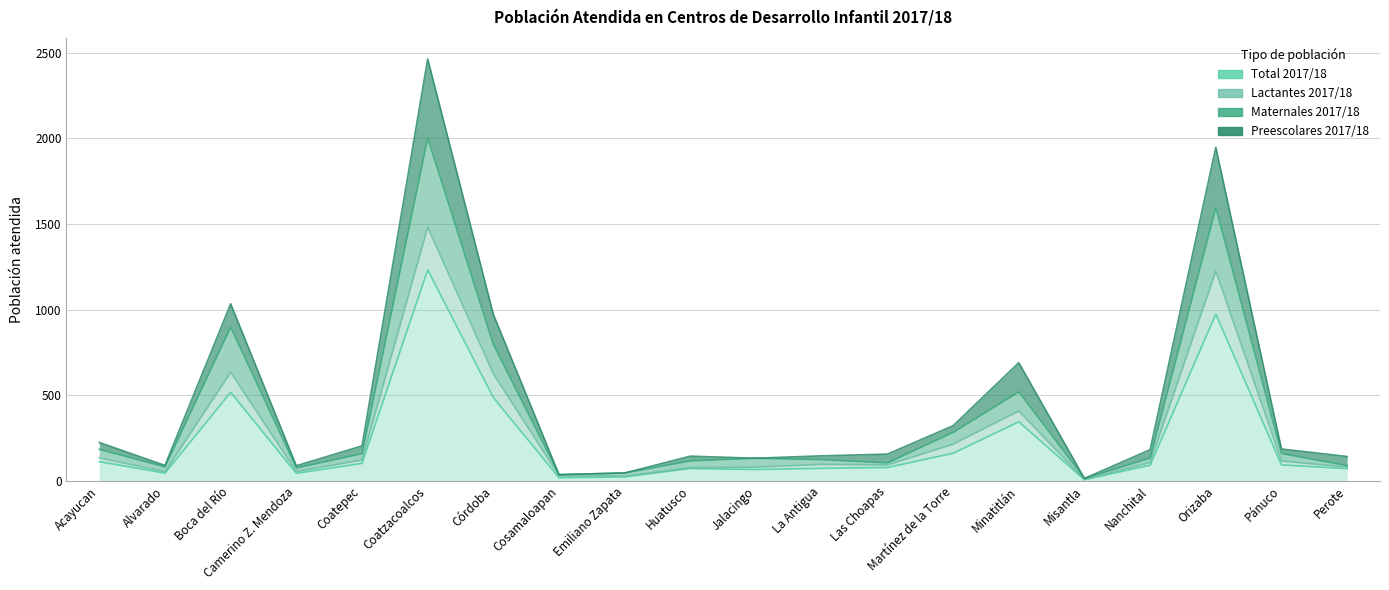

At Huatusco, list the series in order from smallest to largest.

Total 2017/18, Lactantes 2017/18, Maternales 2017/18, Preescolares 2017/18